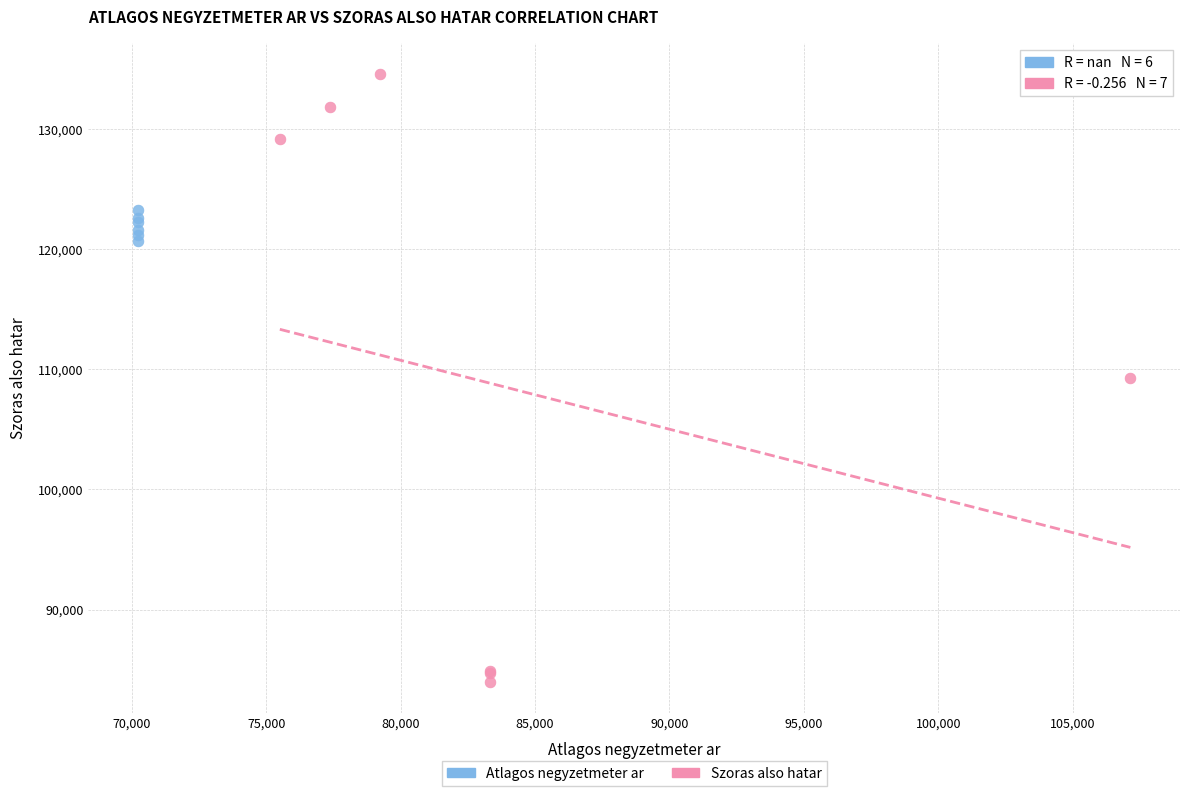

Which series has the widest spread of Y values?

Szoras also hatar